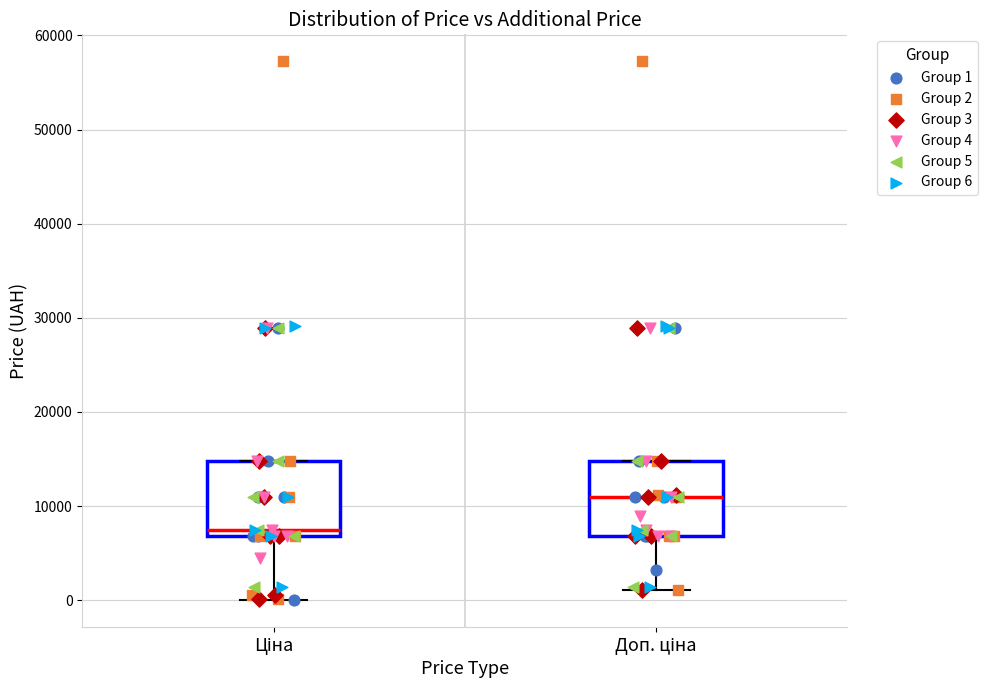

Reading left to right, read every box against the y-axis: the position of its median line, the range the box covers, and the ends of its whiskers. The values are not printed on the chart, so give them approximately, as read against the axis.

Ціна: median 7000 (just above the box's lower edge), box 7000 to 15000, whiskers 0 to 15000
Доп. ціна: median 11000, box 7000 to 15000, whiskers 1000 to 15000